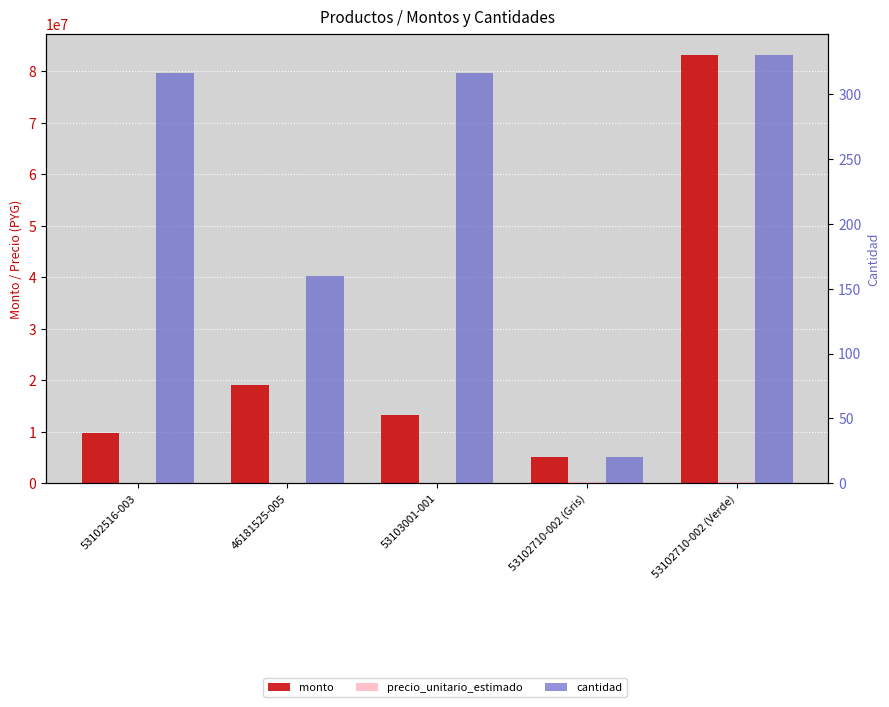

What is the total value across all series at 46181525-005?

19159160